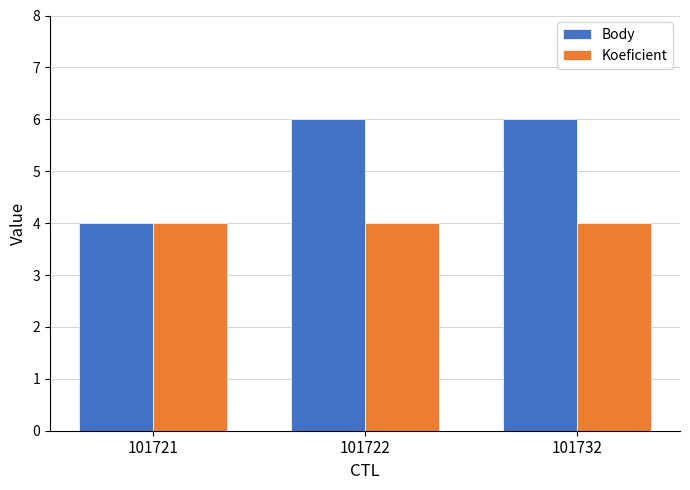

What are all the series names shown in the legend?

Body, Koeficient